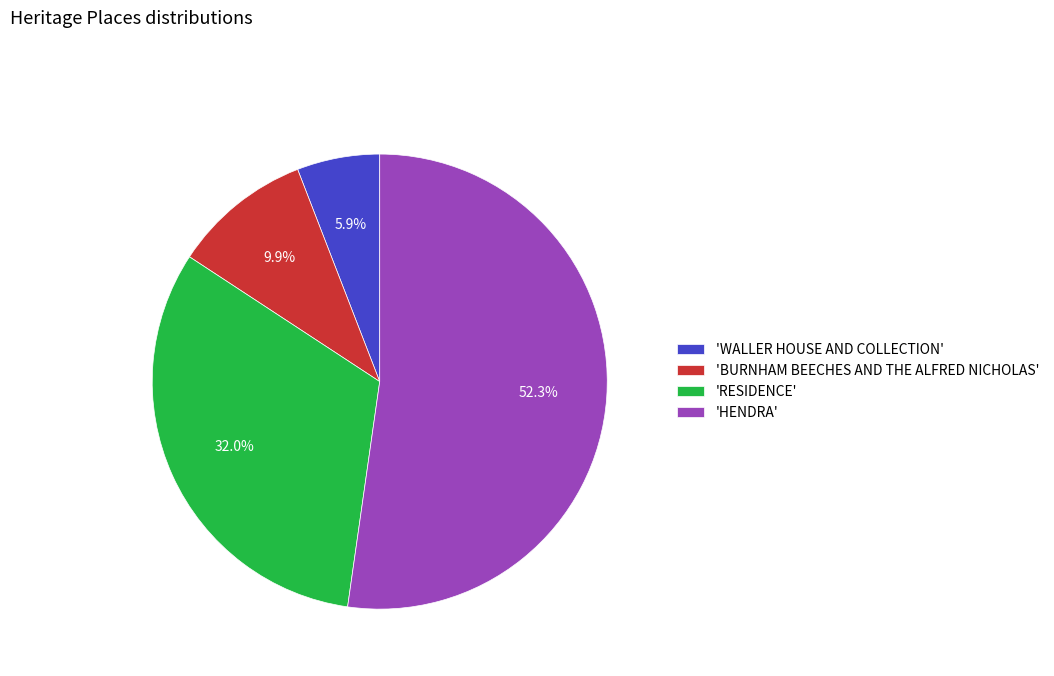

How many segments does this pie chart have?

4